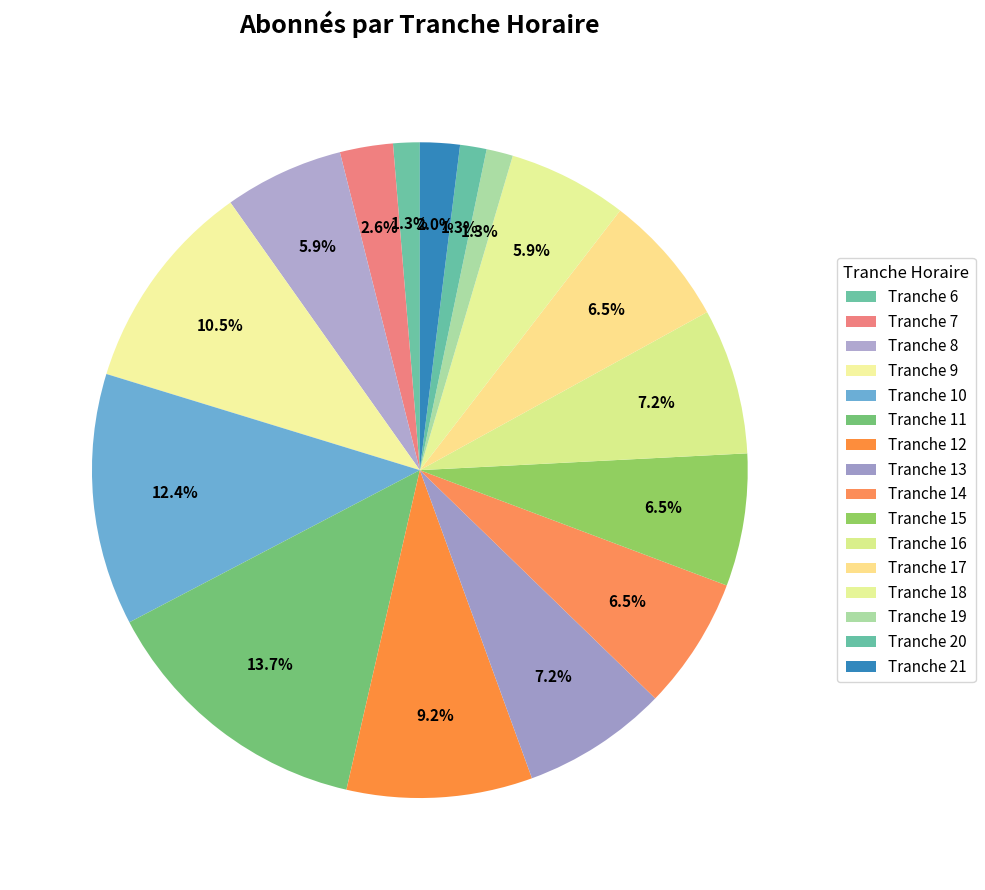

What percentage is the Tranche 21 slice, to the nearest percent?

2%